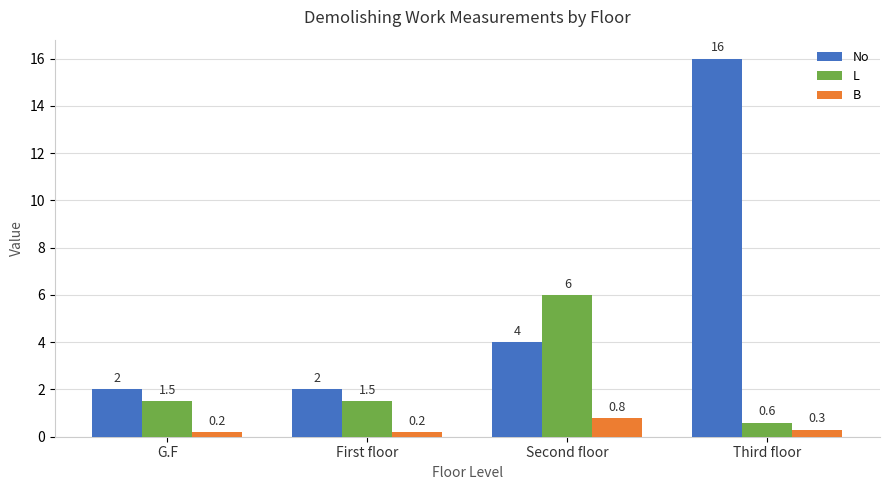

Rank the series by their maximum value, from highest to lowest.

No, L, B